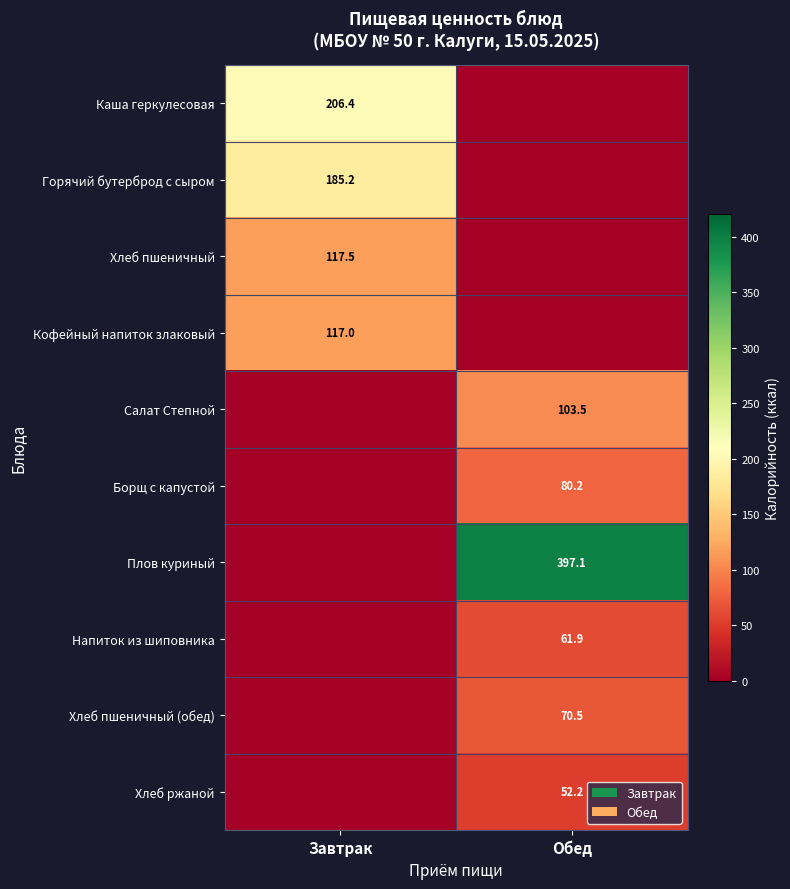

At how many categories does at least one series exceed 86?

2